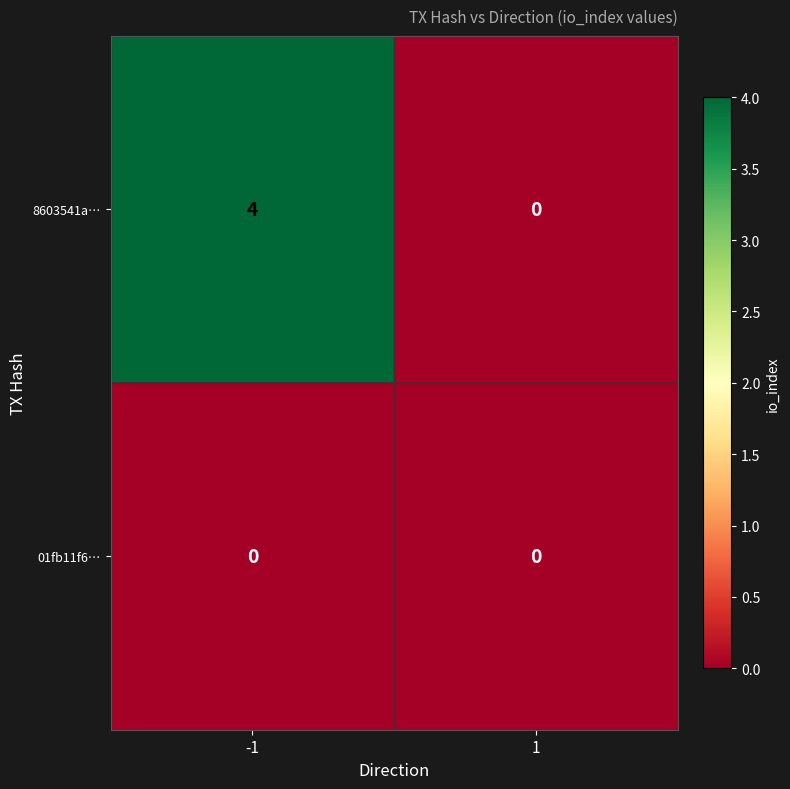

Which series has the widest spread of values?

8603541a…